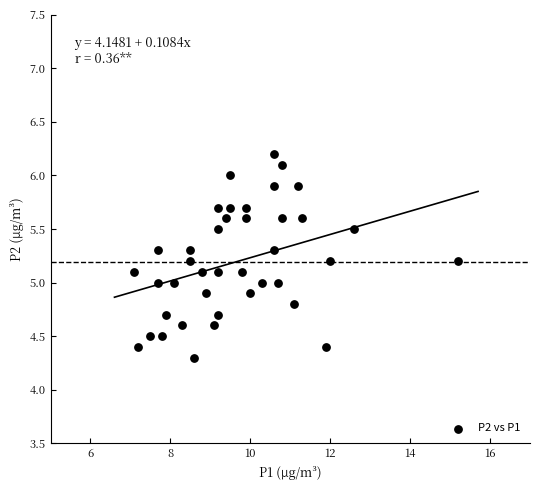

What is the range of X values (max minus min)?

8.1